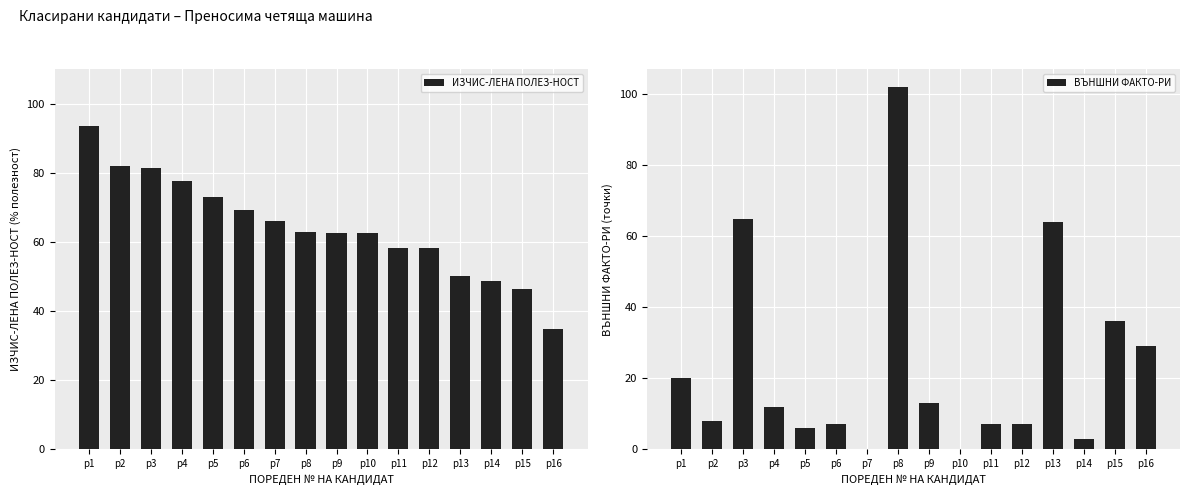

Reading left to right, extract all data points from this chart.

ИЗЧИС-ЛЕНА ПОЛЕЗ-НОСТ: 93.6	81.8	81.3	77.5	72.9	69.3	66.1	62.7	62.7	62.5	58.3	58.3	50.0	48.7	46.3	34.9
ВЪНШНИ ФАКТО-РИ: 20.0	8.0	65.0	12.0	6.0	7.0	0.0	102.0	13.0	0.0	7.0	7.0	64.0	3.0	36.0	29.0